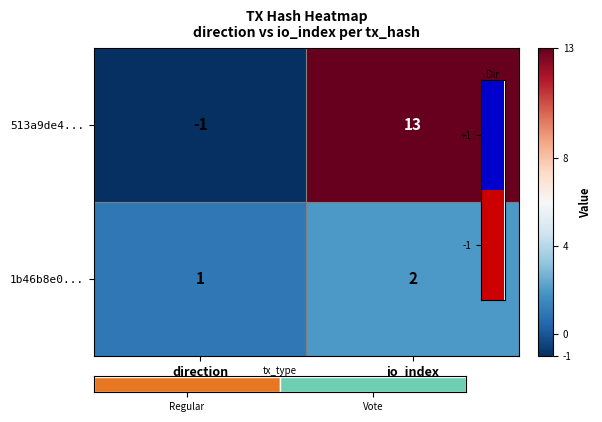

Between direction and io_index, which is larger?

io_index